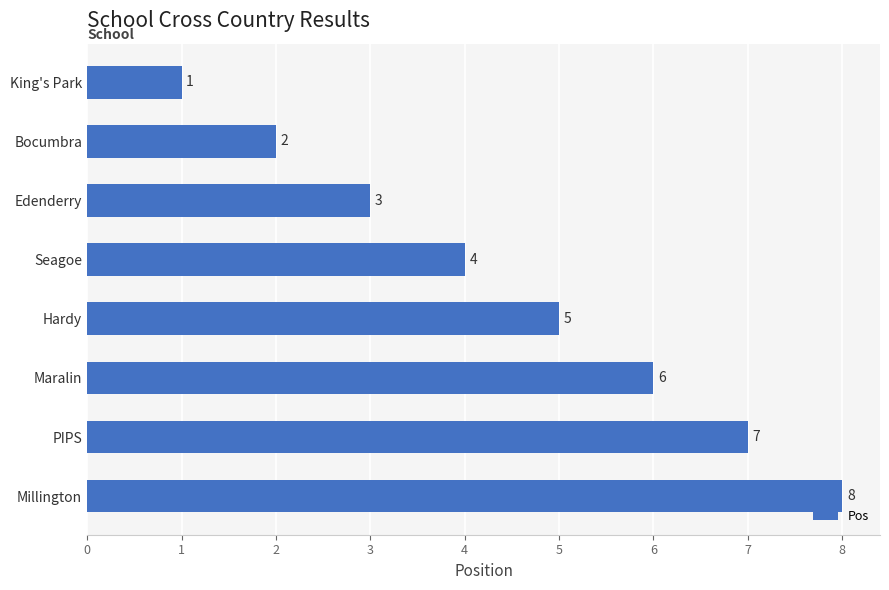

True or false: the data shows 3 at Hardy.

False